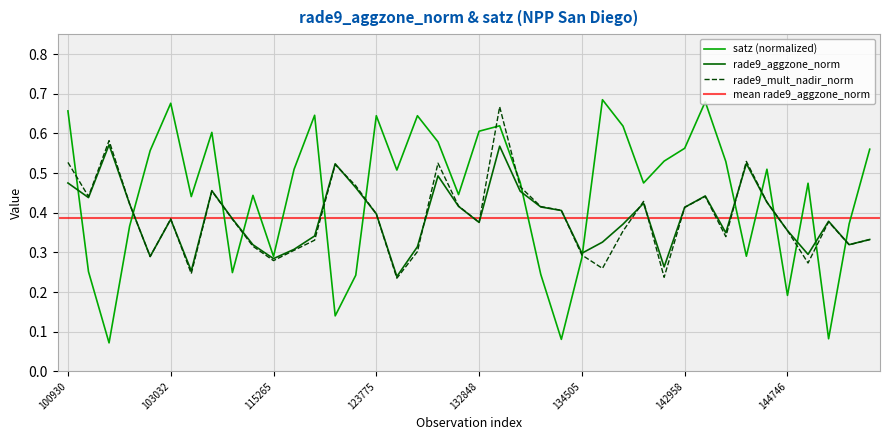

Which series ends up on top after the final intersection of rade9_aggzone_norm and rade9_mult_nadir_norm?

rade9_aggzone_norm